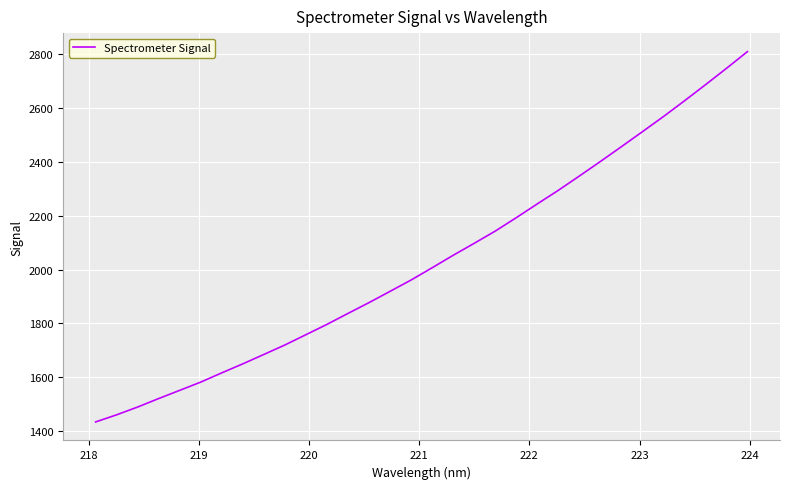

What is the difference between the maximum and minimum values?

1374.3